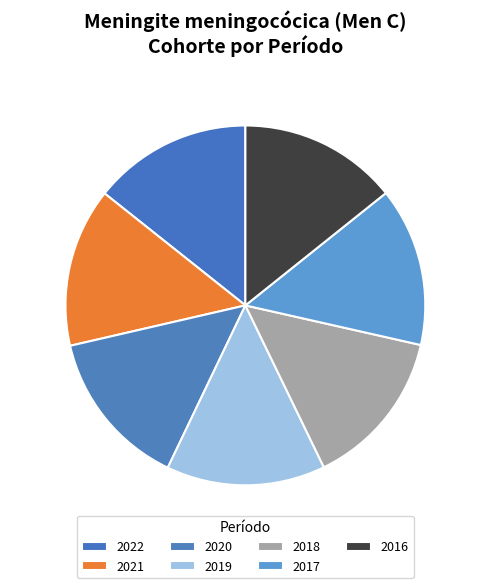

To the nearest percent, what percentage of the pie is 2020?

14%